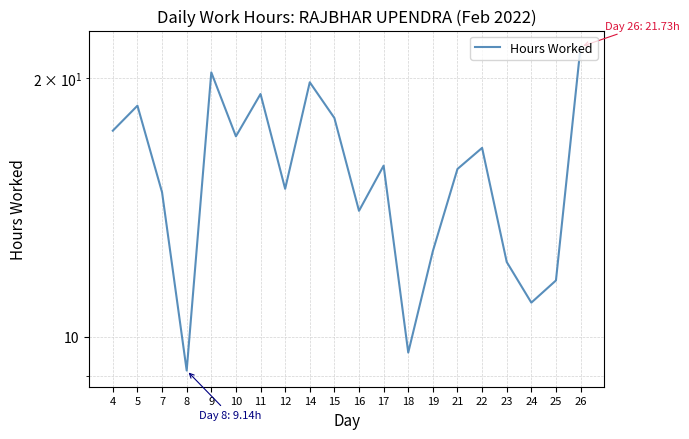

What is the value of the 9th point from the left?

19.8